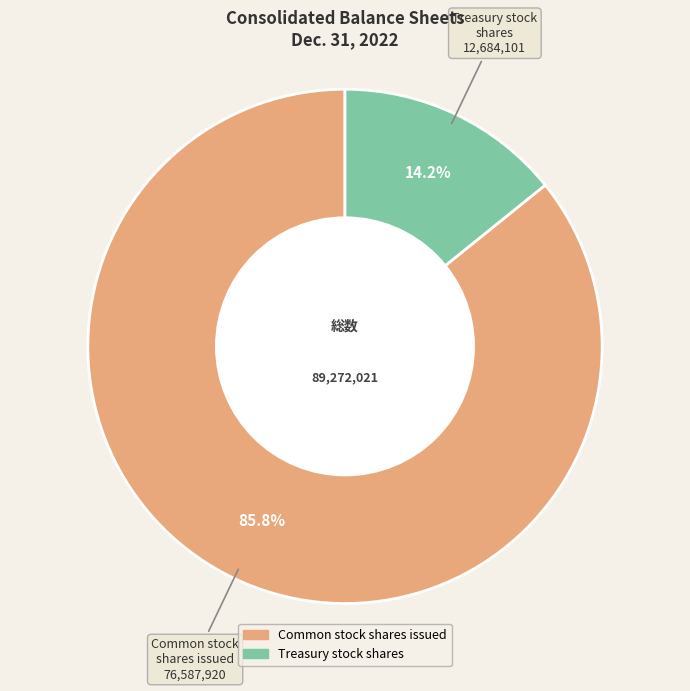

Does any single category account for the majority?

Yes